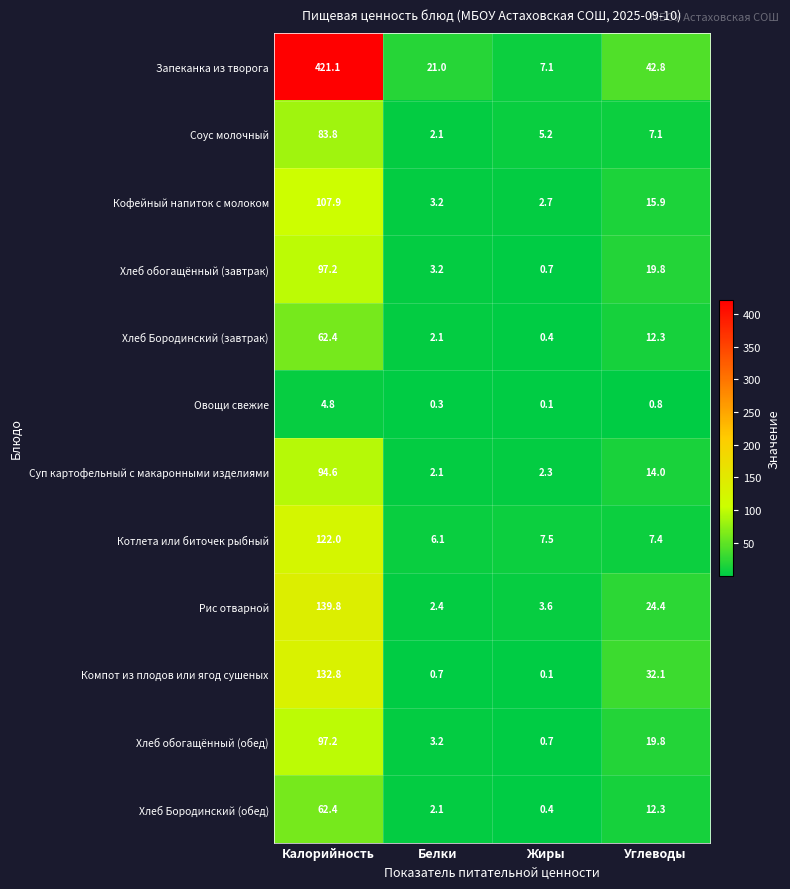

What is the total value across all series at Жиры?

30.8